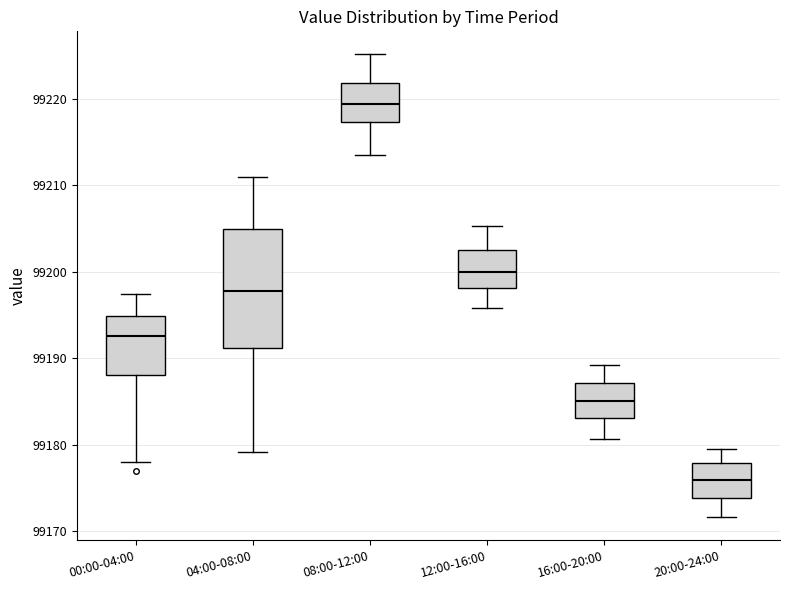

Which box's median line is the highest?

08:00-12:00